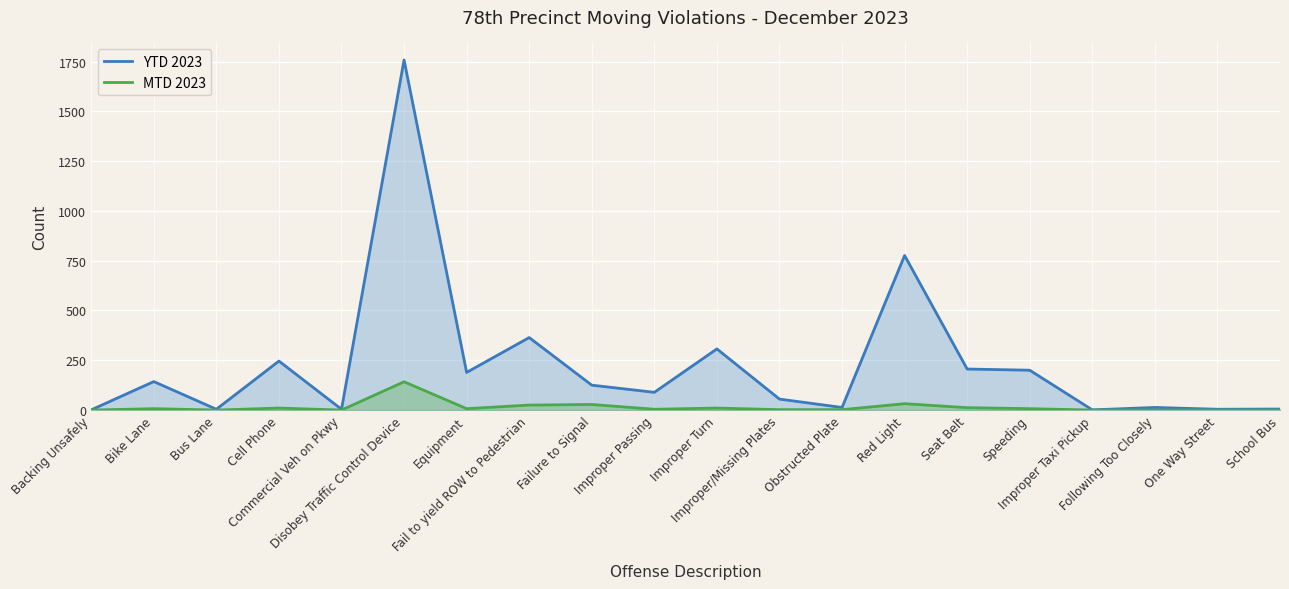

At how many categories does at least one series exceed 311?

3